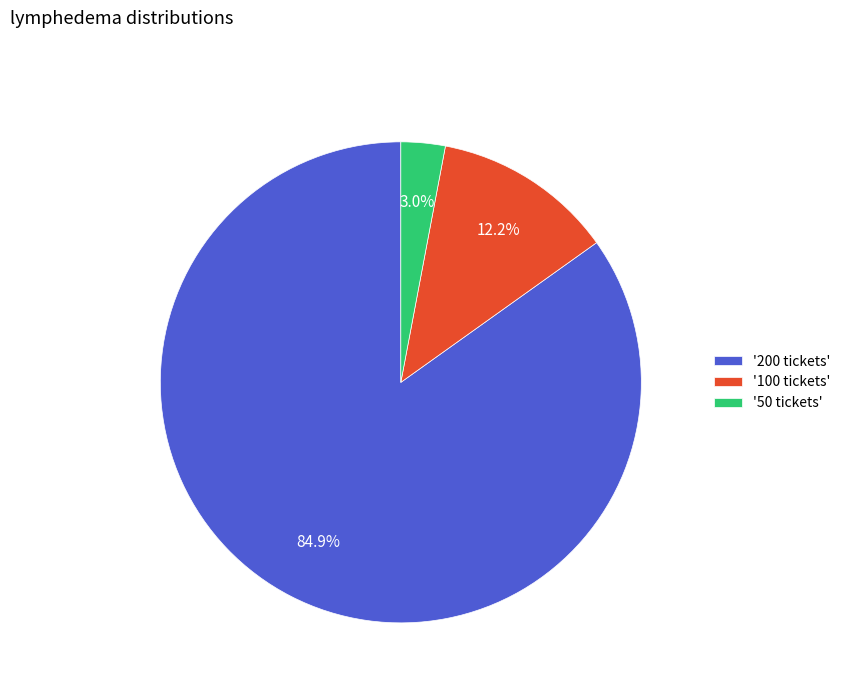

Combined, do '100 tickets' and '200 tickets' account for over 50%?

Yes